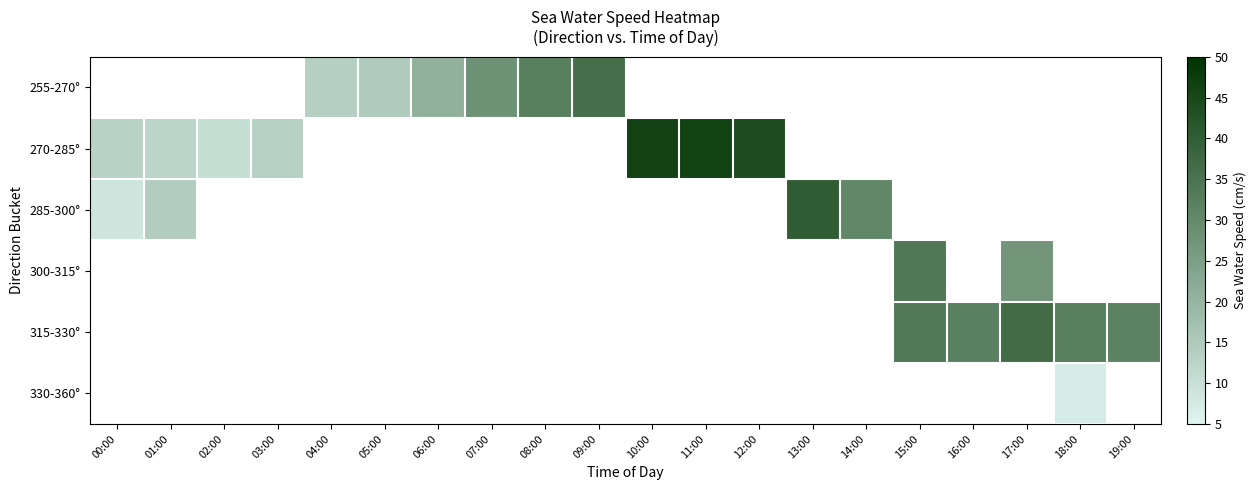

How many distinct data groups are displayed?

6